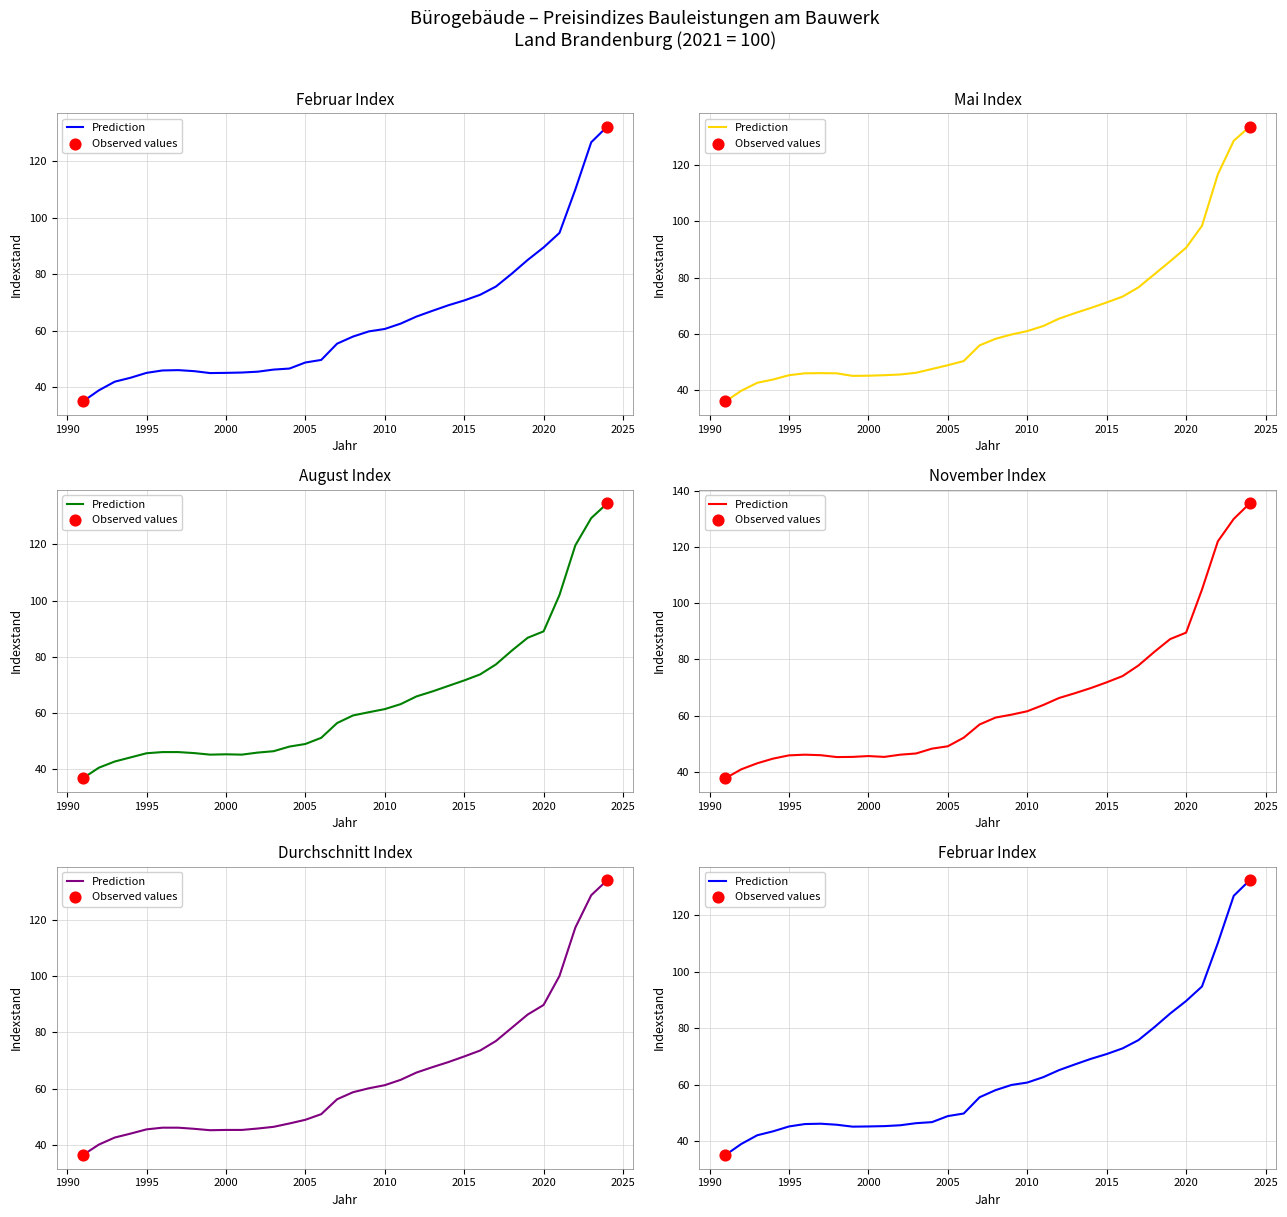

Which series has the widest spread of Y values?

November